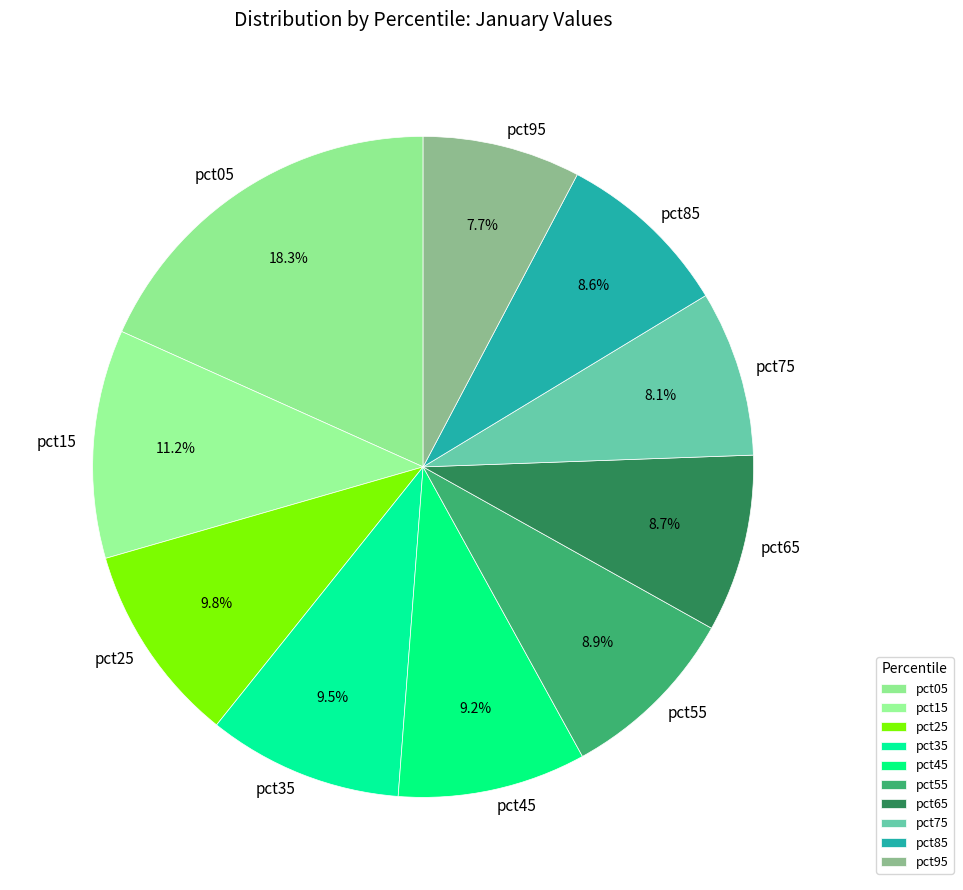

Which category has the biggest portion of the pie?

pct05